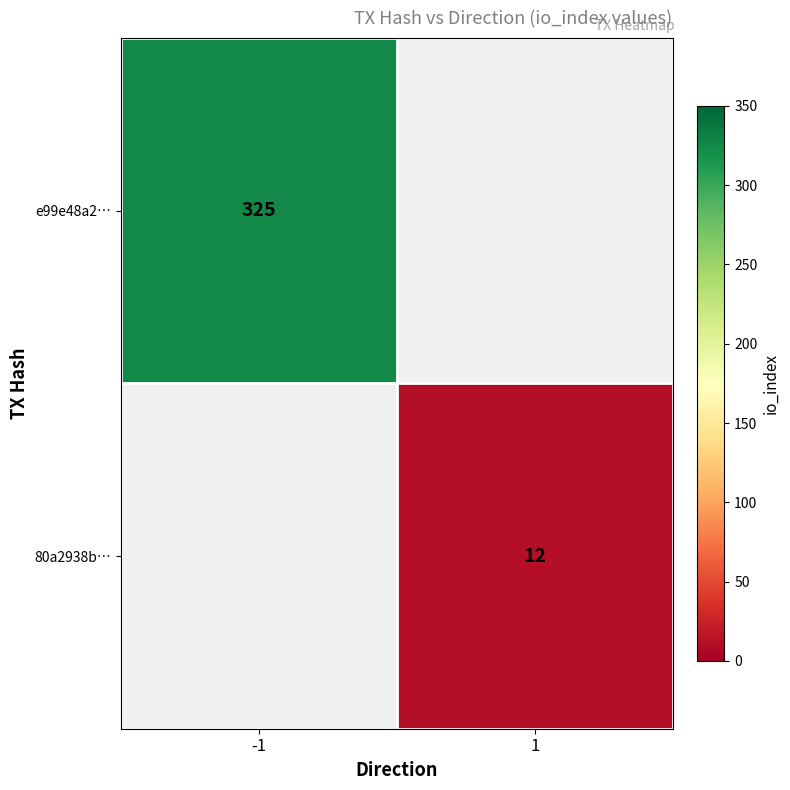

The e99e48a2… series shows 567 at -1. True or false?

False